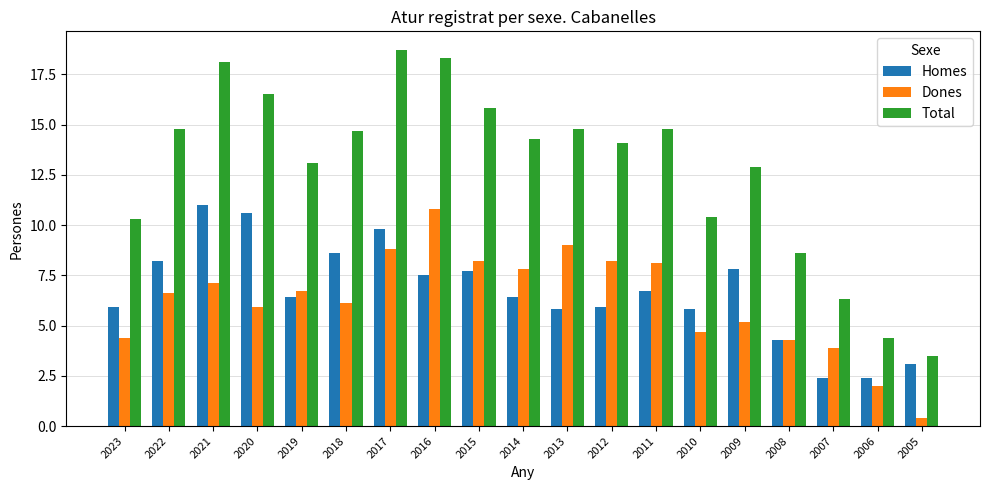

What is the sum of all Dones values?

118.2